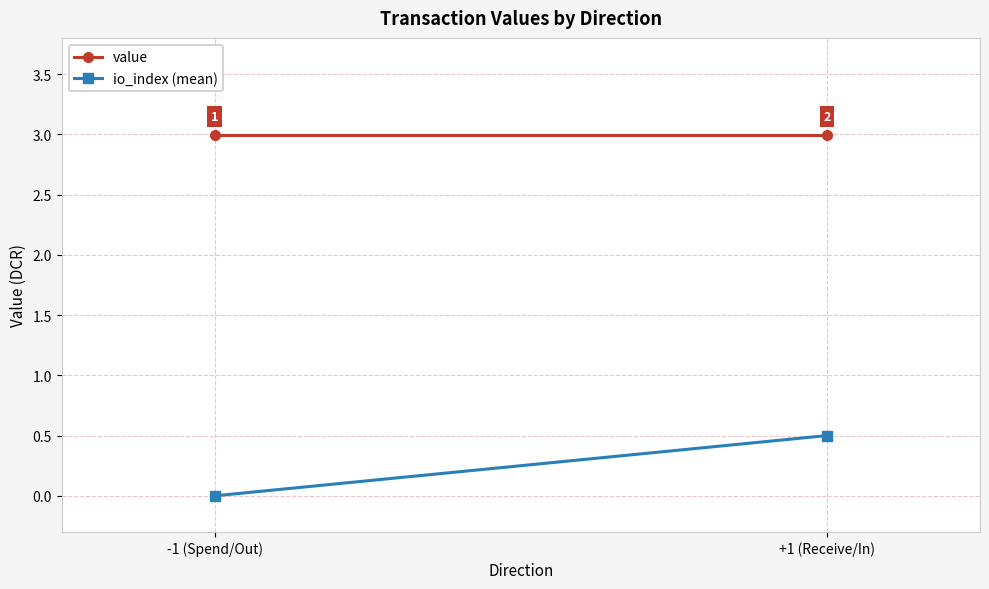

At which label does value reach its peak?

-1 (Spend/Out)